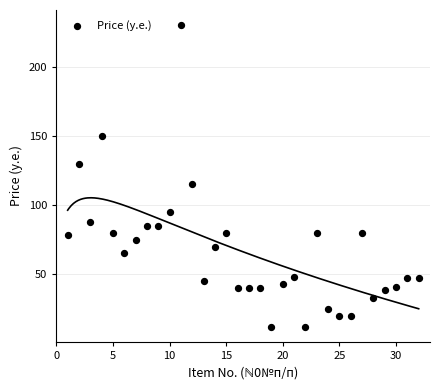

What Y value in the scatter plot is closest to 121?

115.0